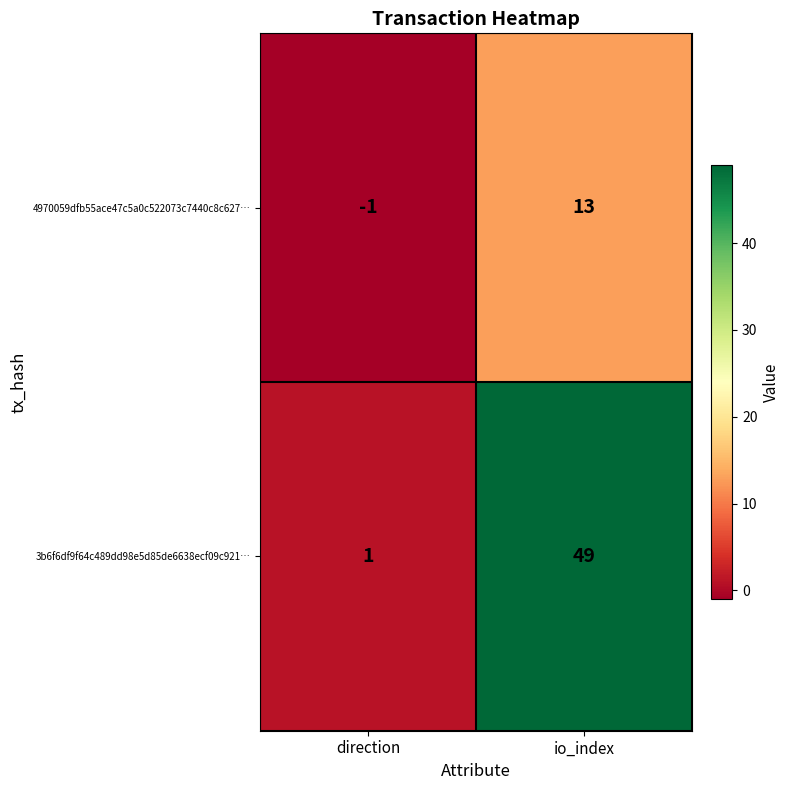

Reading right to left, extract all data points from this chart.

4970059dfb55ace47c5a0c522073c7440c8c627…: 13	-1
3b6f6df9f64c489dd98e5d85de6638ecf09c921…: 49	1